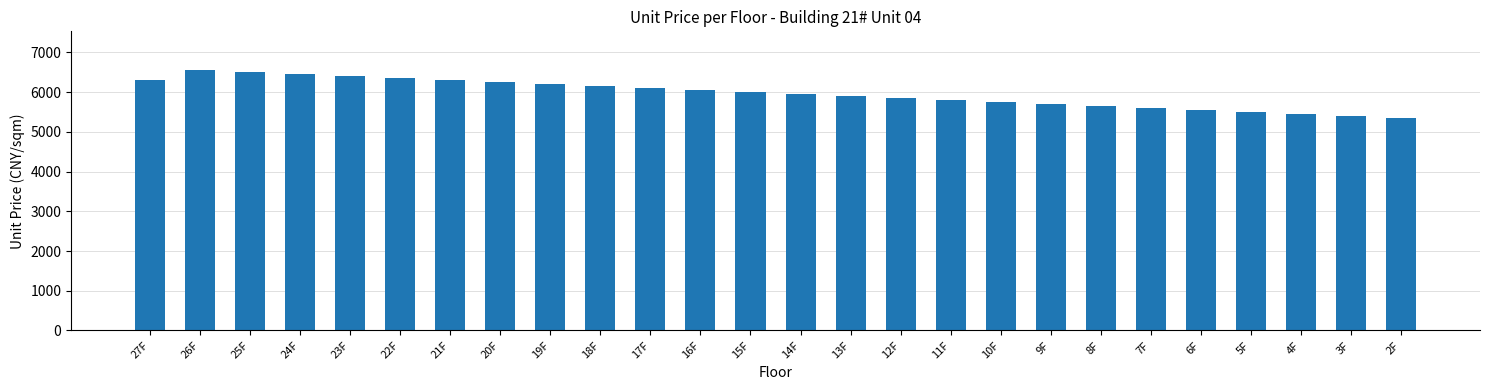

Which has a higher value, 11F or 7F?

11F